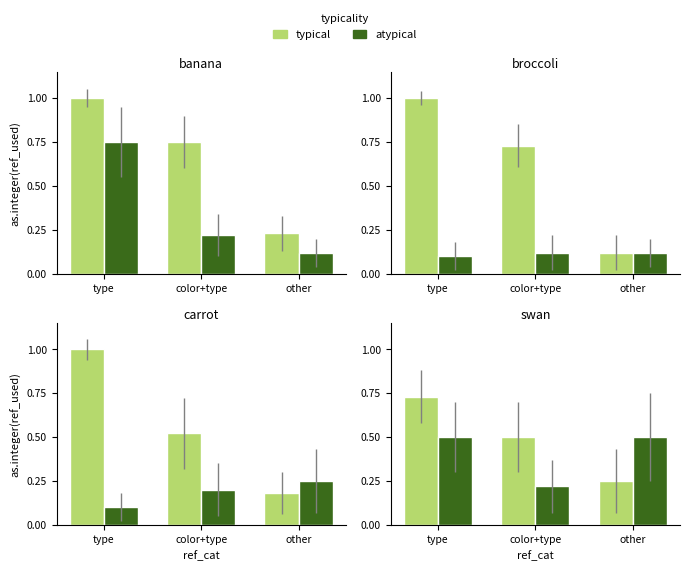

What is the sum of the atypical values at type and other?

1.0